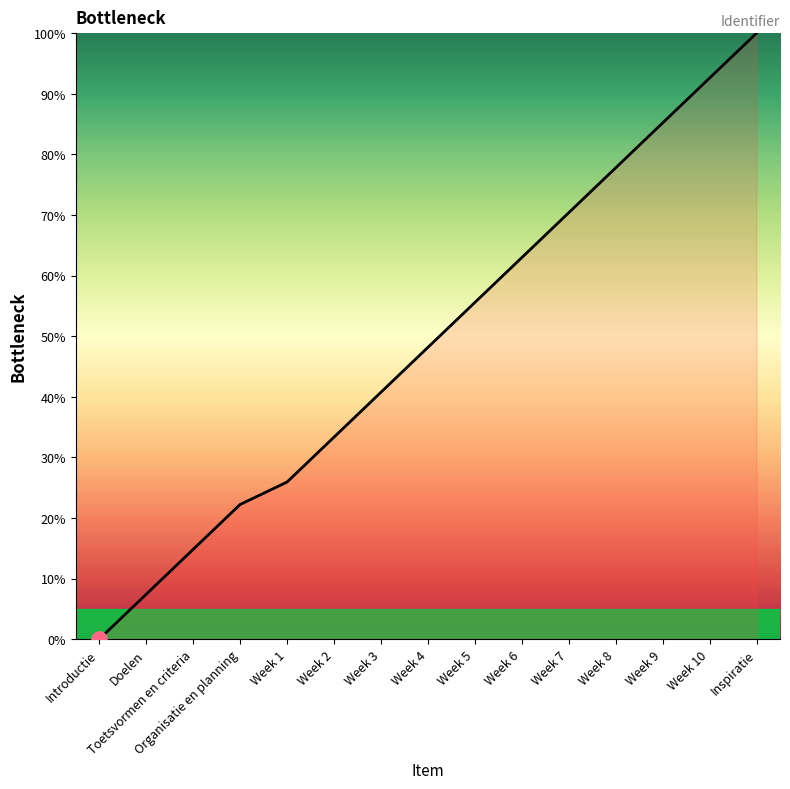

Between Week 2 and Week 7, which is larger?

Week 7